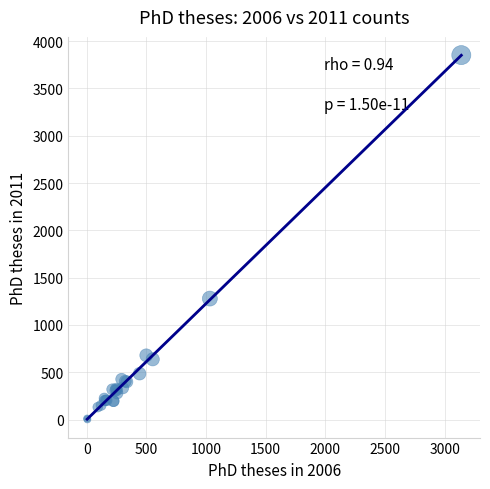

What Y value in the scatter plot is closest to 1927?

1279